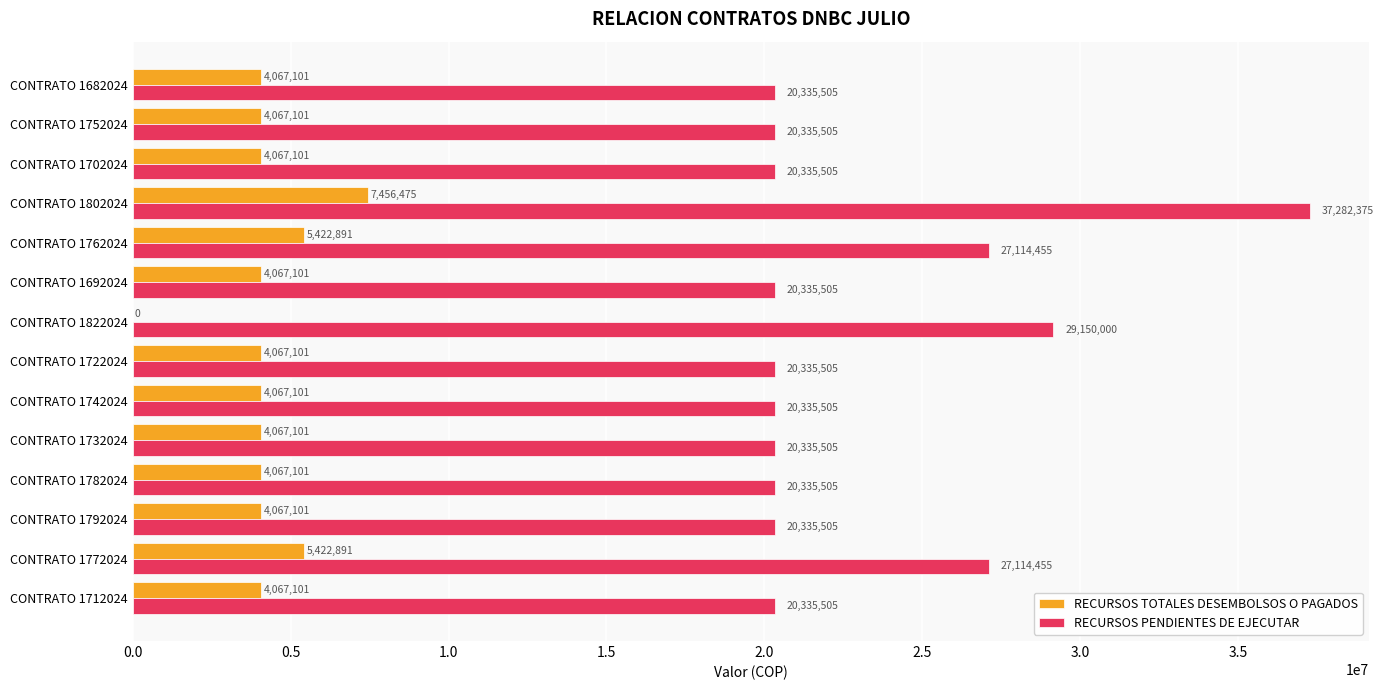

Which series has the largest total across all categories?

RECURSOS PENDIENTES DE EJECUTAR